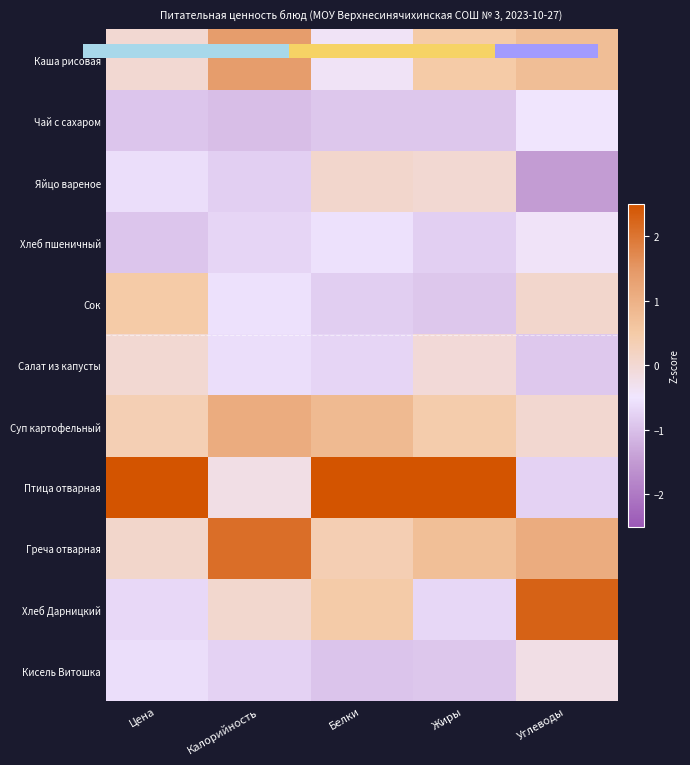

At Жиры, list the series in order from largest to smallest.

Птица отварная, Греча отварная, Каша рисовая, Суп картофельный, Яйцо вареное, Салат из капусты, Хлеб Дарницкий, Хлеб пшеничный, Чай с сахаром, Сок, Кисель Витошка